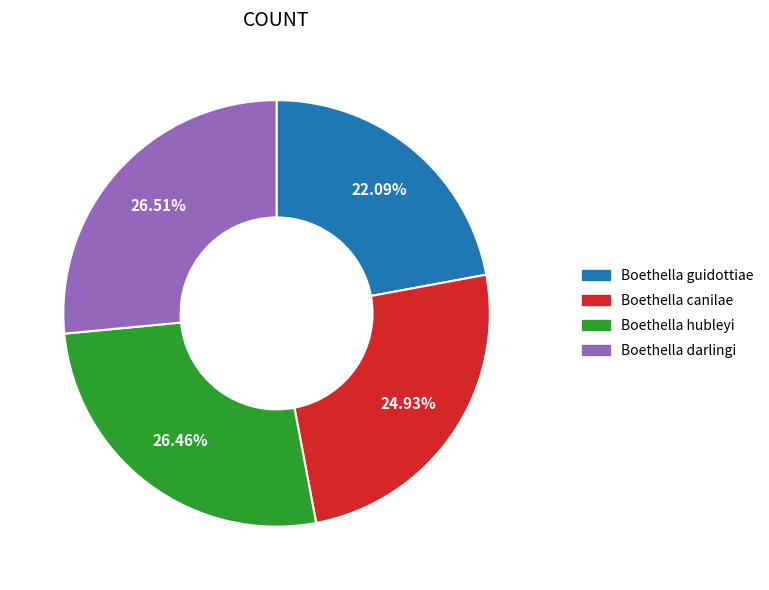

Does Boethella guidottiae account for over 50% of the chart?

No